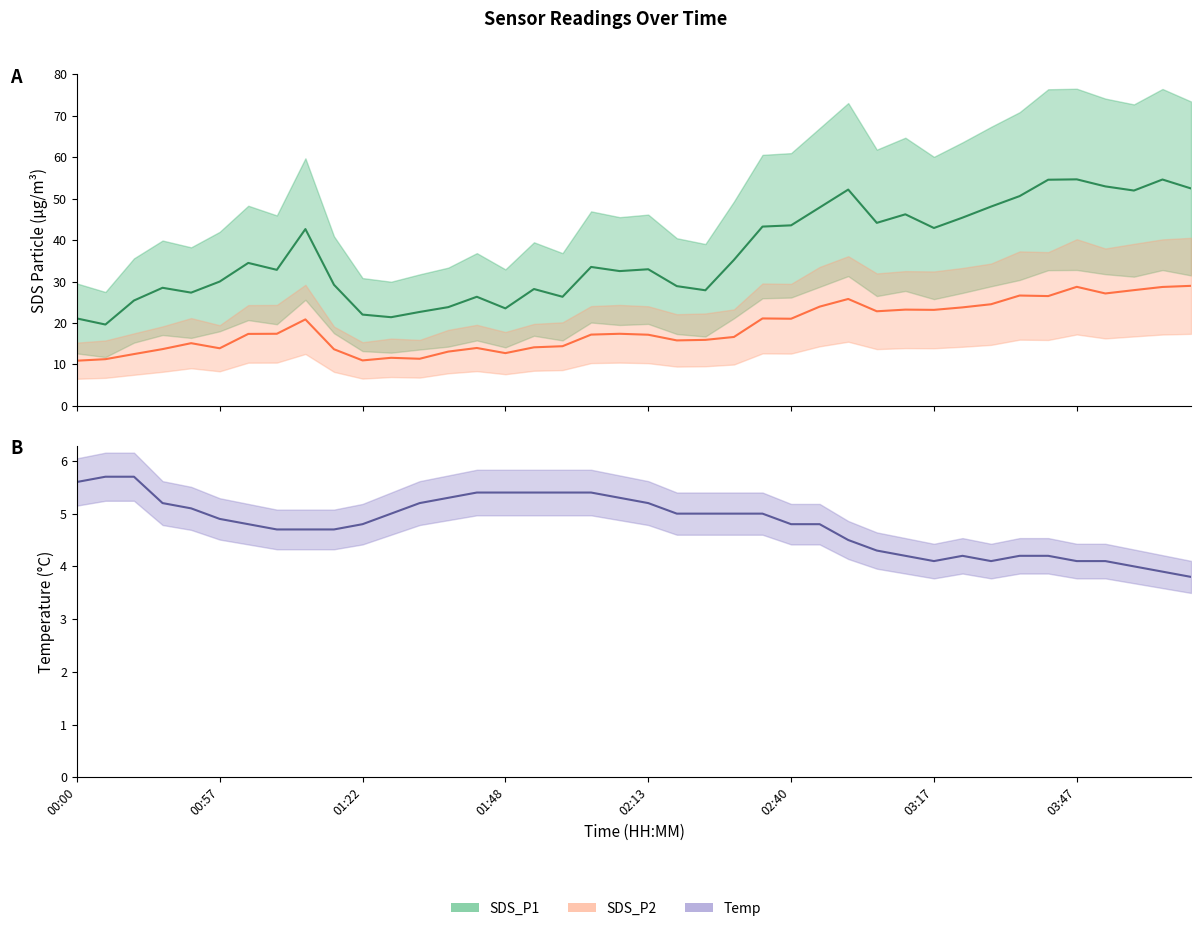

How many lines are shown in the chart?

3